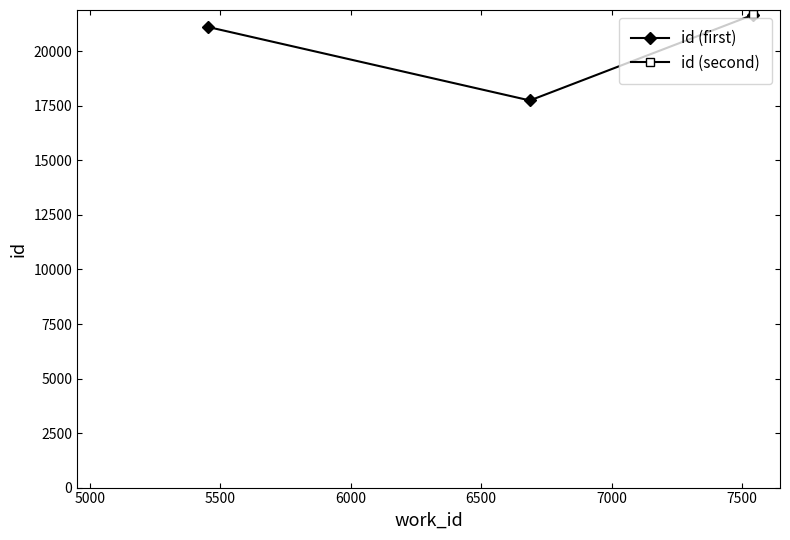

What is the lowest value of the id (first) series?

17749